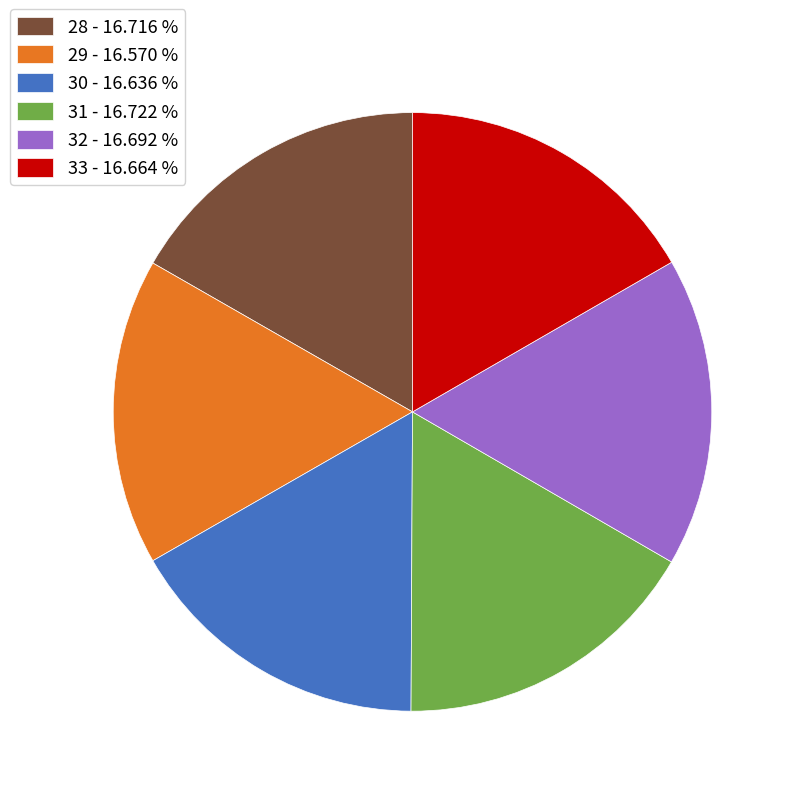

Is the sum of 30 - 16.636 % and 28 - 16.716 % greater than half?

No